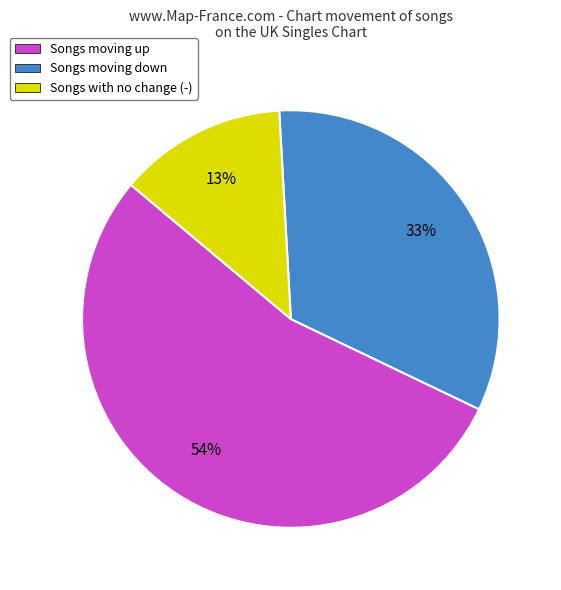

Which slice is the largest?

Songs moving up